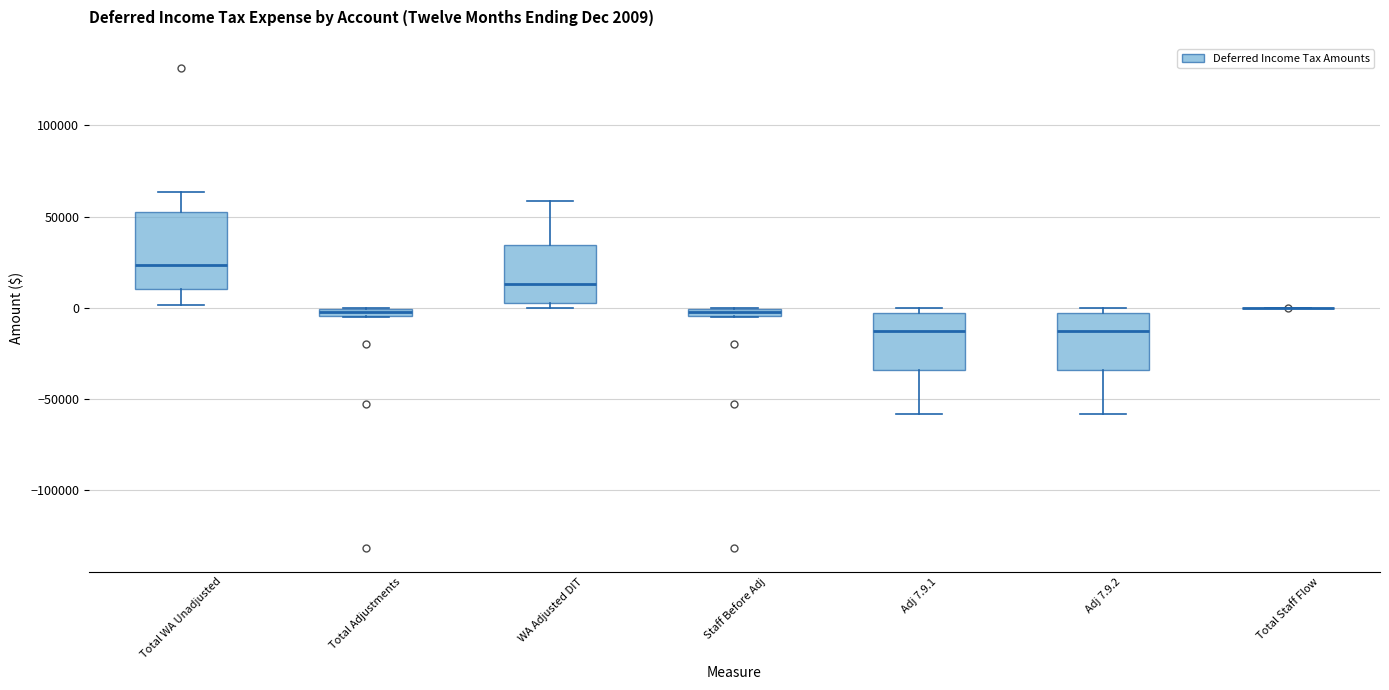

Comparing the boxes themselves (not the whiskers), which one is the tallest?

Total WA Unadjusted